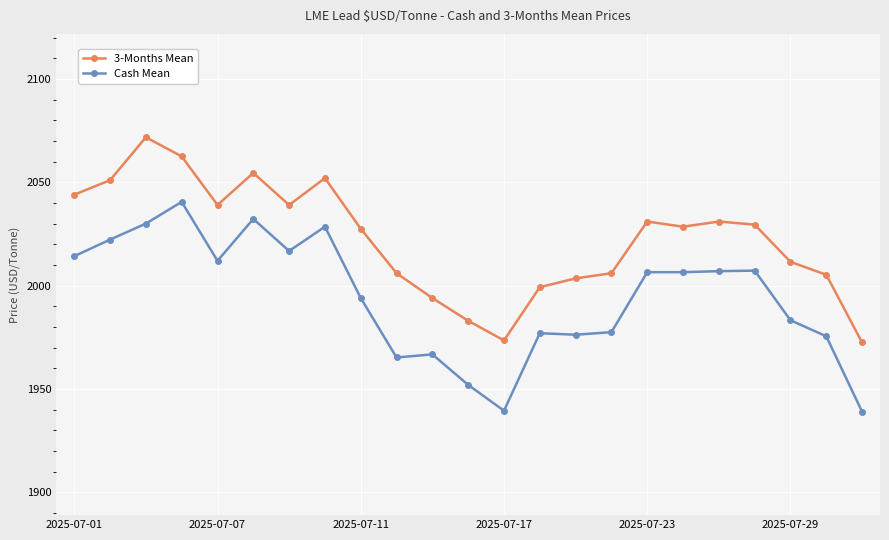

Does the chart display data point markers on the line(s)?

Yes